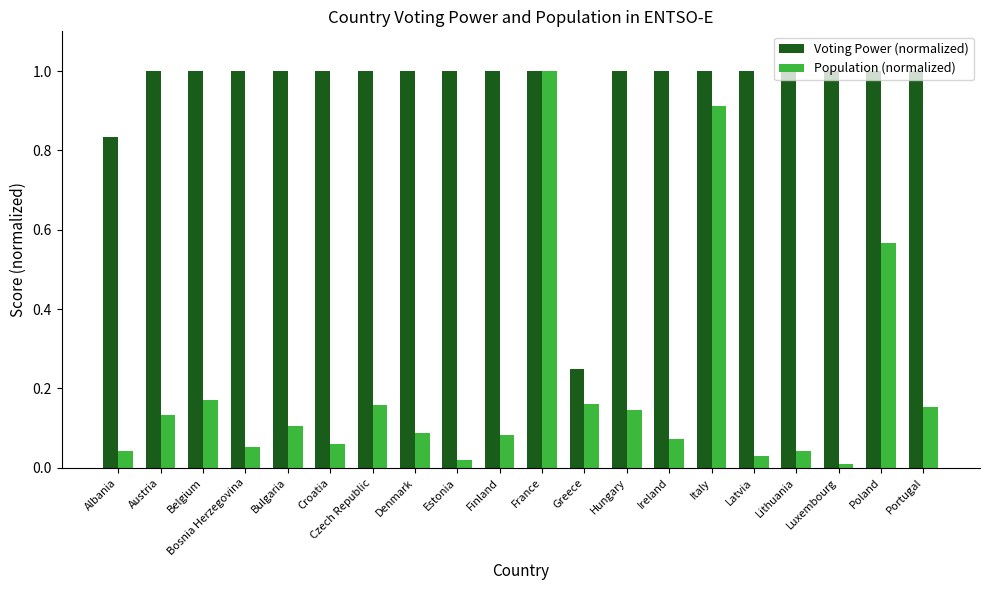

What is the value of the Voting Power (normalized) bar at the 19th from the left?

1.0